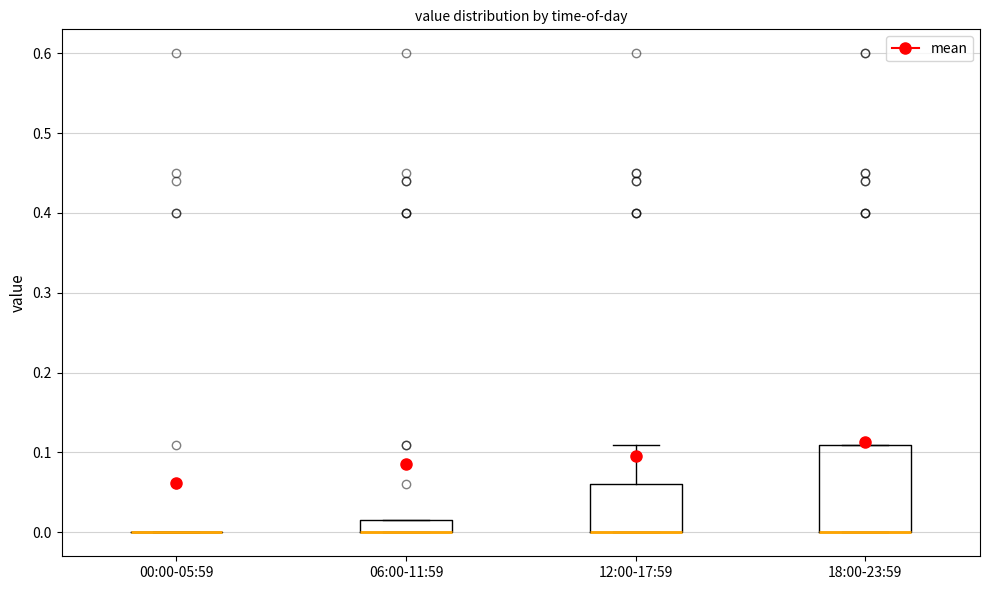

Comparing the boxes themselves (not the whiskers), which one is the tallest?

18:00-23:59